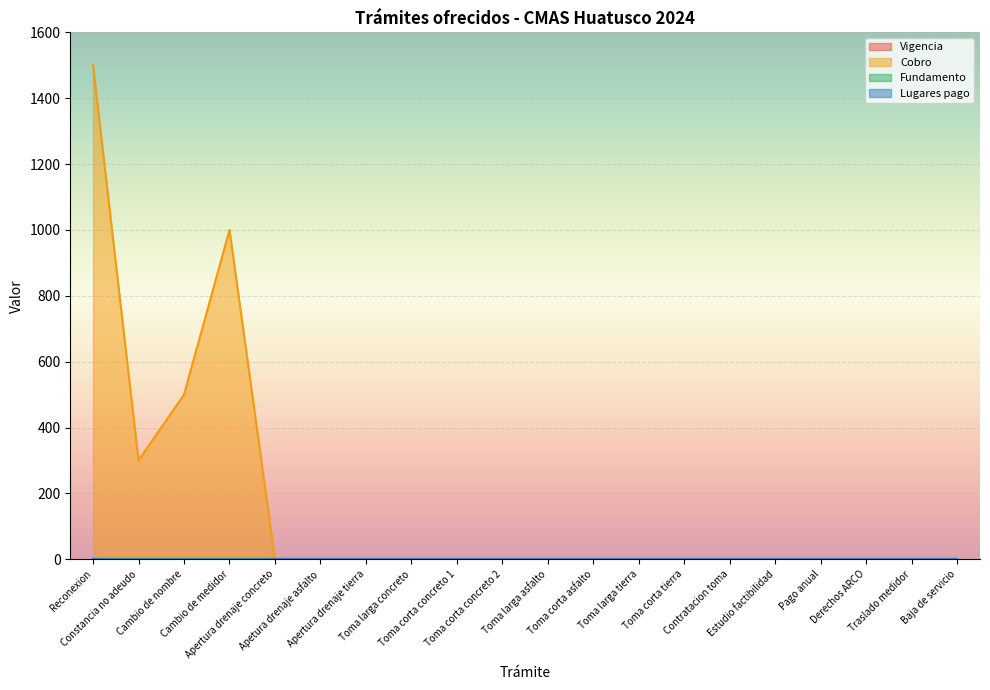

Which series changed the most between Reconexion and Toma corta concreto 2?

Cobro